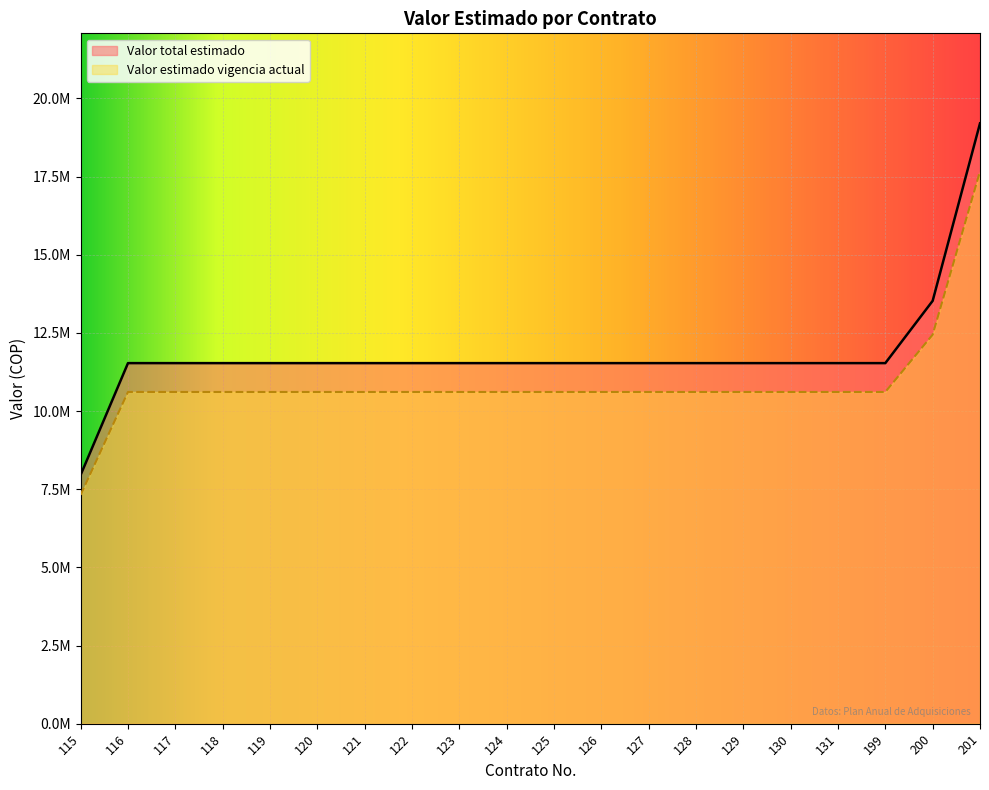

What is the highest value of the Valor total estimado series?

19200000